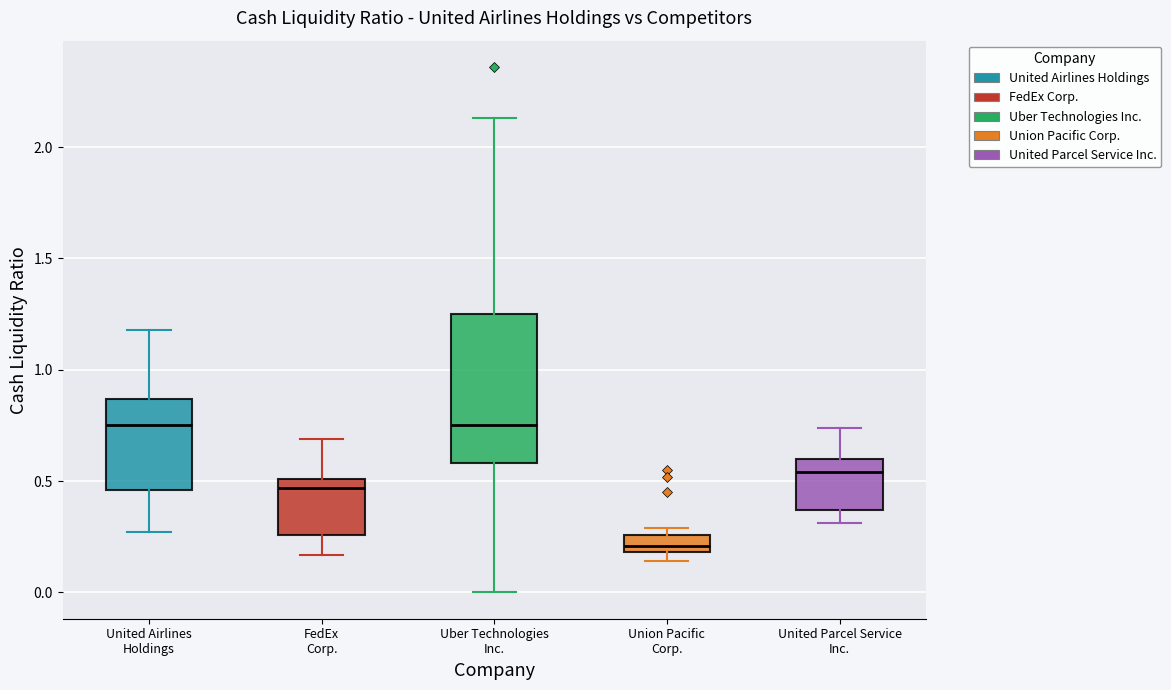

Comparing the boxes themselves (not the whiskers), which one is the tallest?

Uber Technologies Inc.